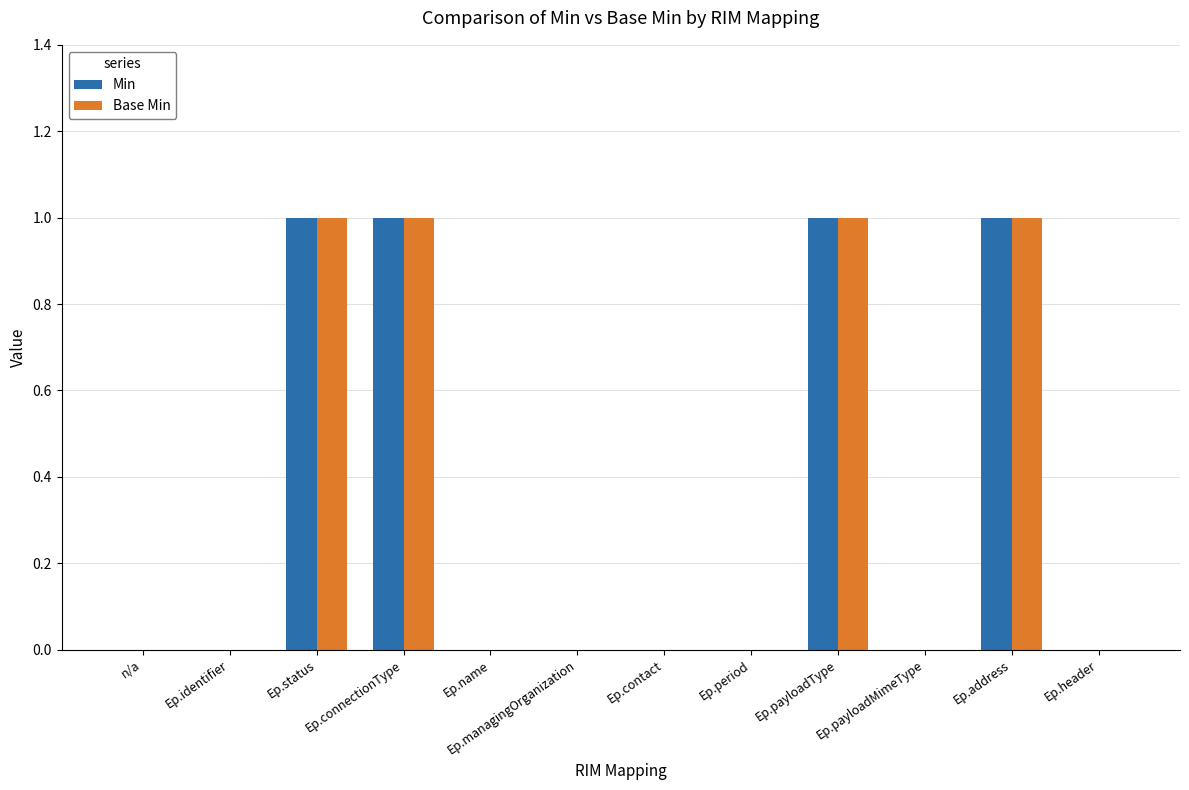

What is the sum of all Base Min values?

4